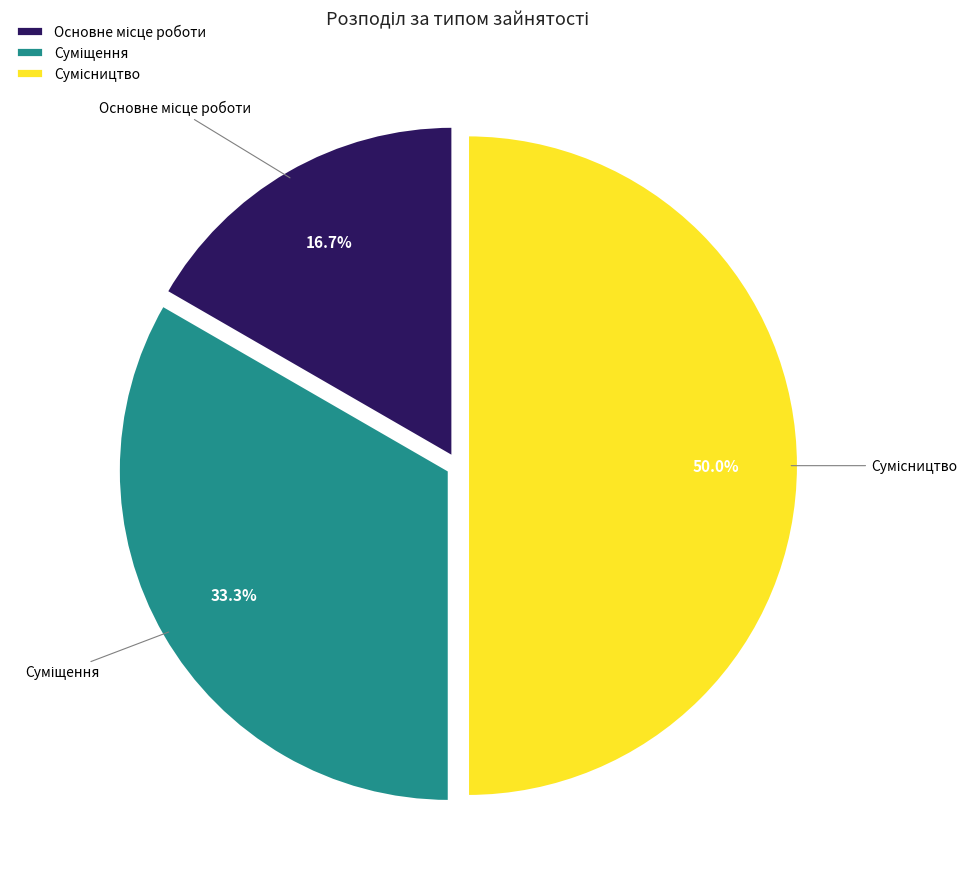

Count the number of slices in the pie.

3